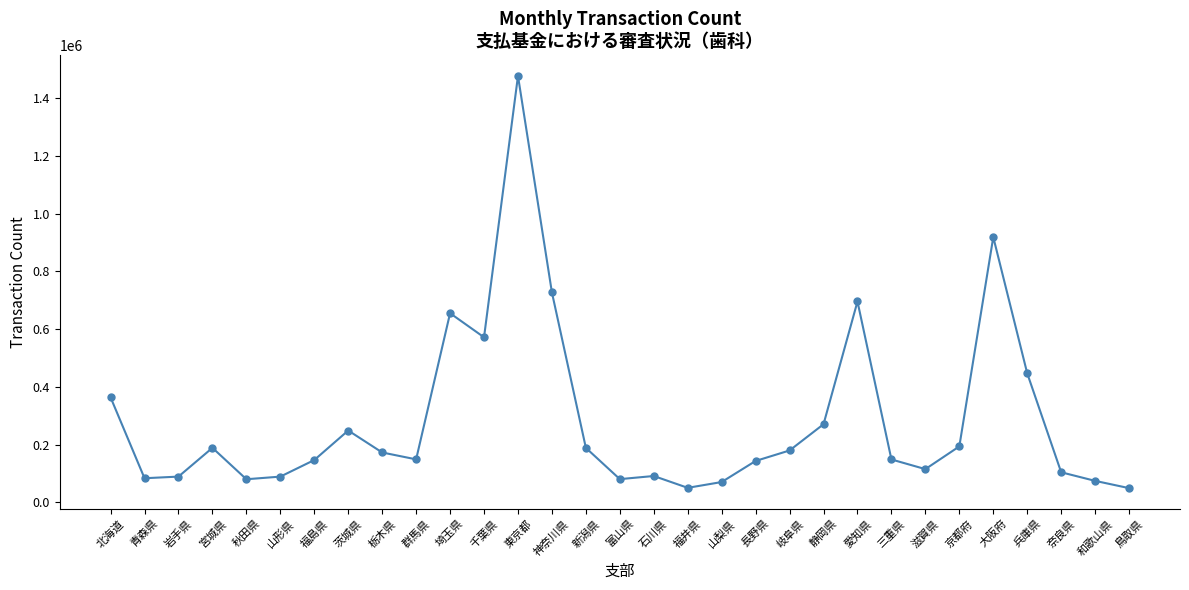

What is the change in value from 山梨県 to 和歌山県?

+4049